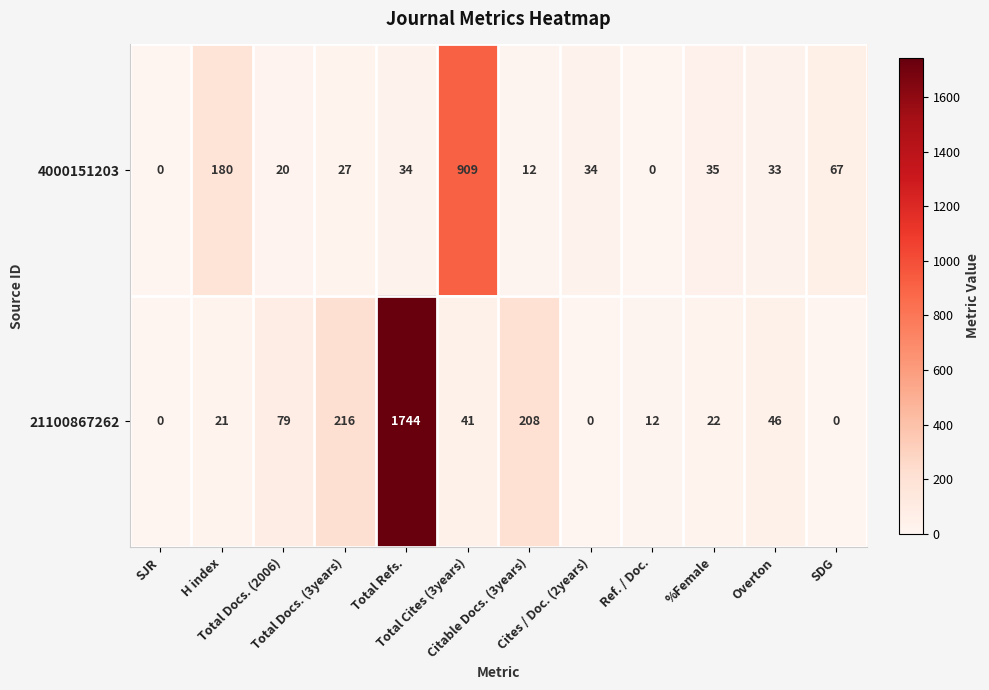

Rank the series by their maximum value, from highest to lowest.

21100867262, 4000151203